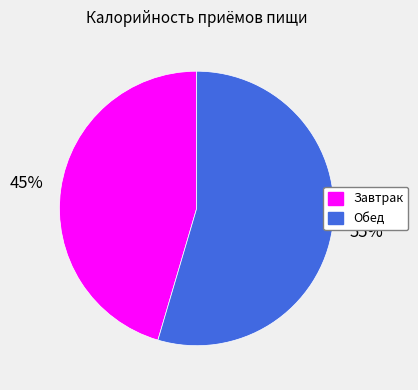

Which category has the biggest portion of the pie?

Обед